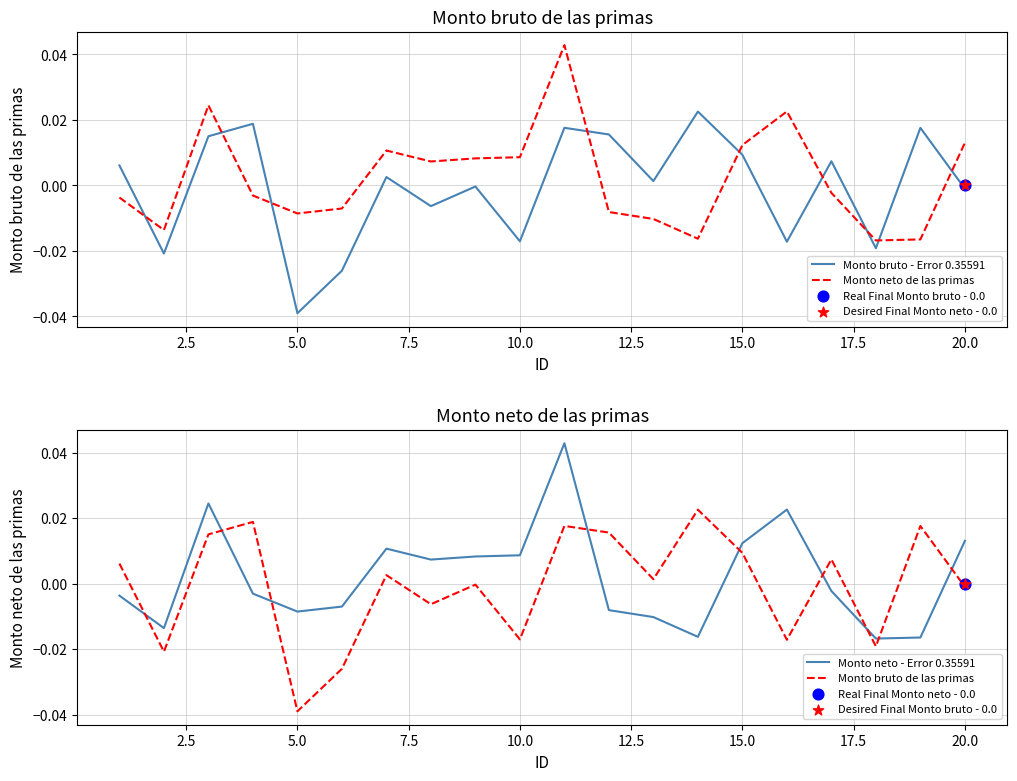

Which series reaches the maximum Y coordinate?

Monto neto de las primas